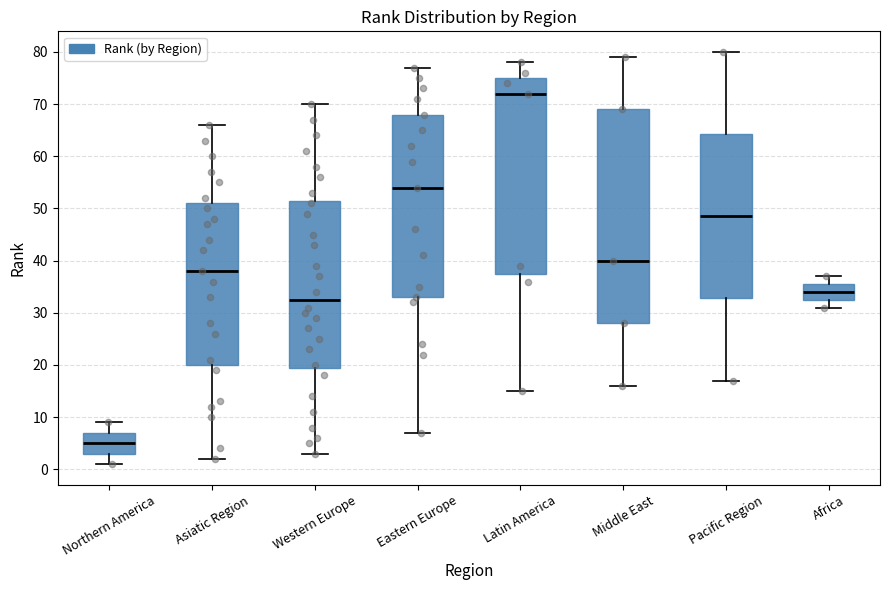

Where is the upper edge of the box for Asiatic Region on the y-axis? The values are not printed on the chart, so give them approximately, as read against the axis.

51